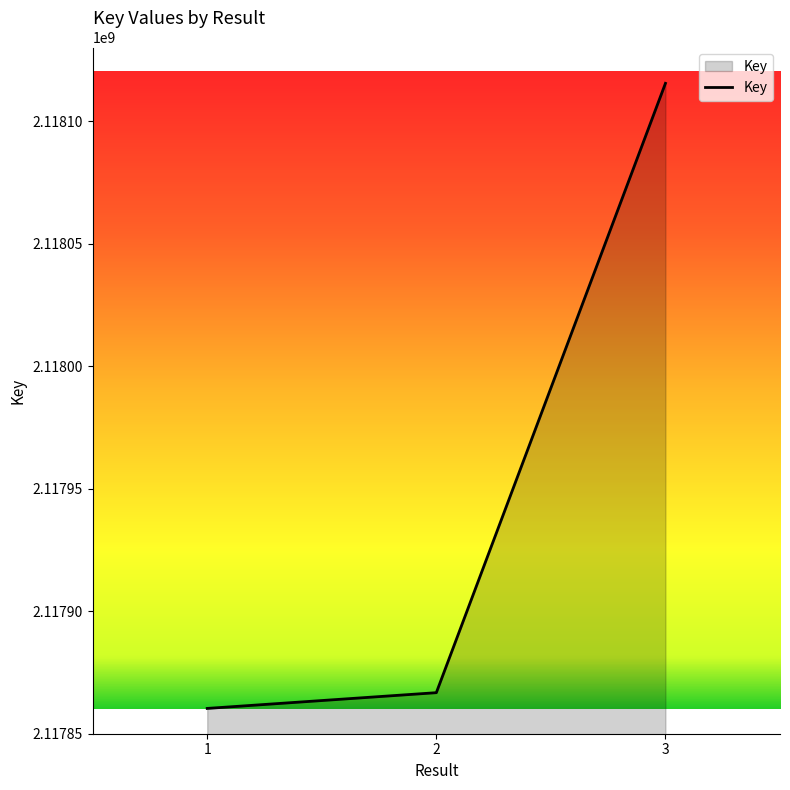

True or false: the data shows 3215895968 at 1.

False